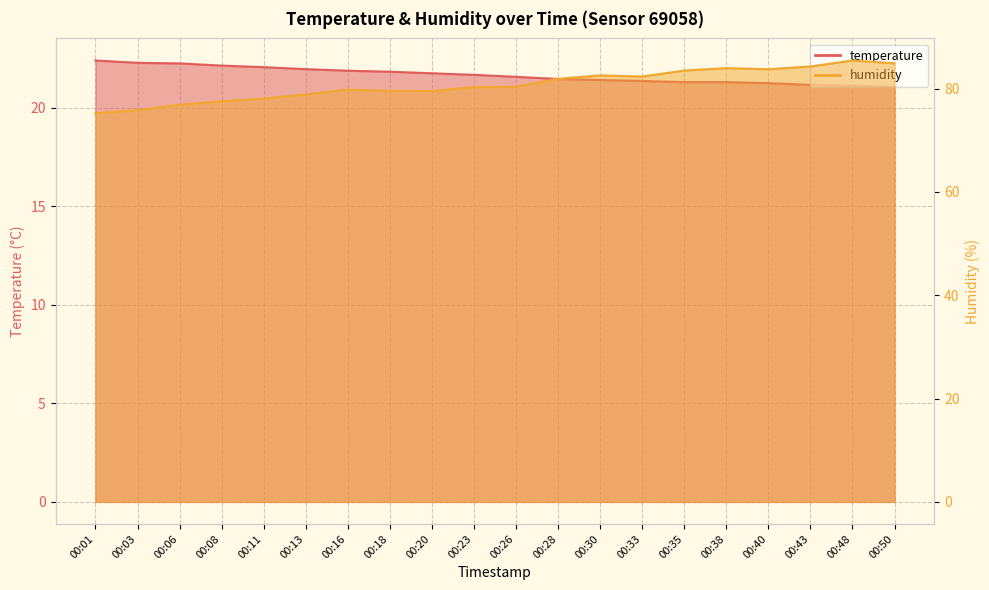

What is the difference between the humidity values at 00:16 and 00:08?

2.3